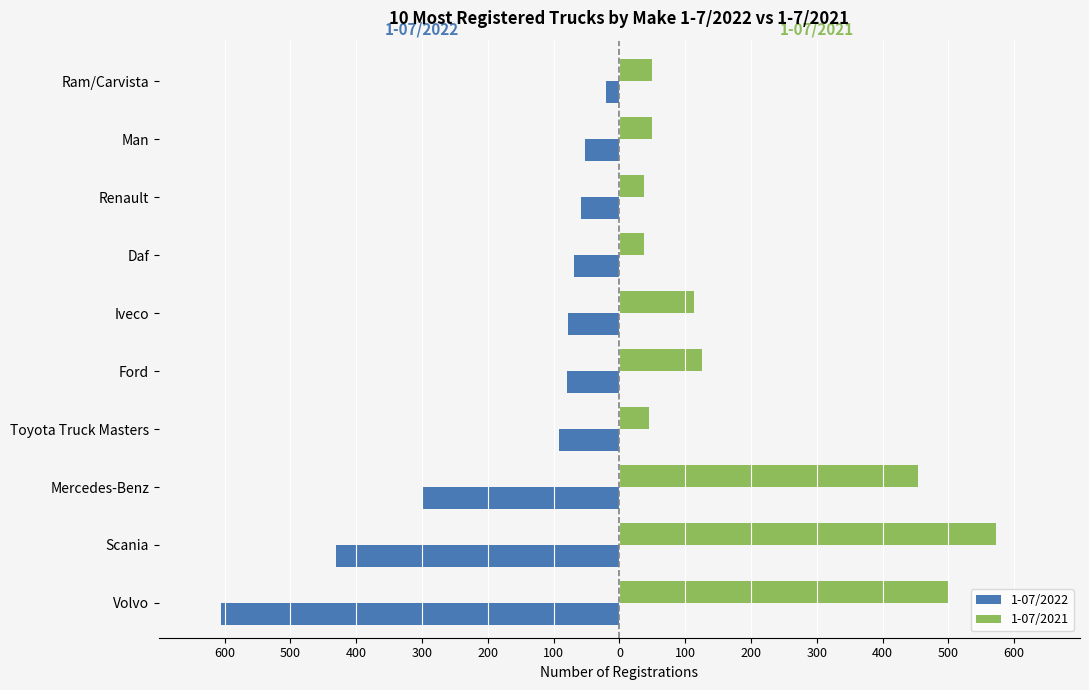

What are all the series names shown in the legend?

1-07/2022, 1-07/2021